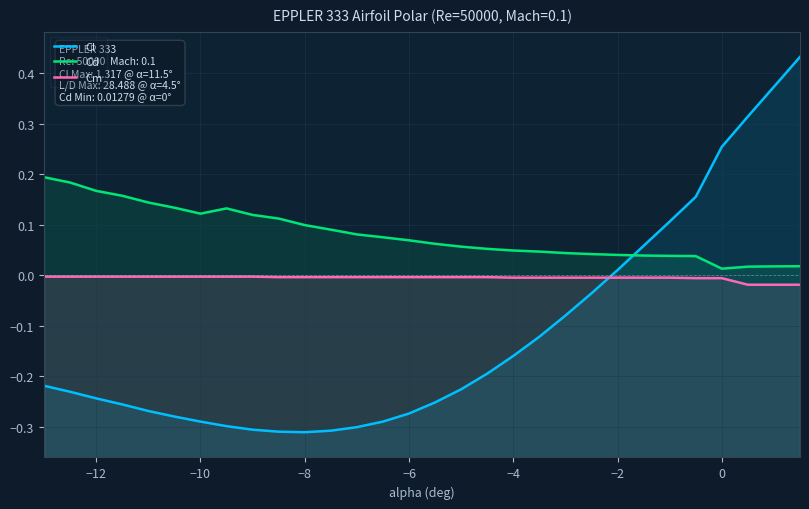

Which series has the largest total across all categories?

Cd